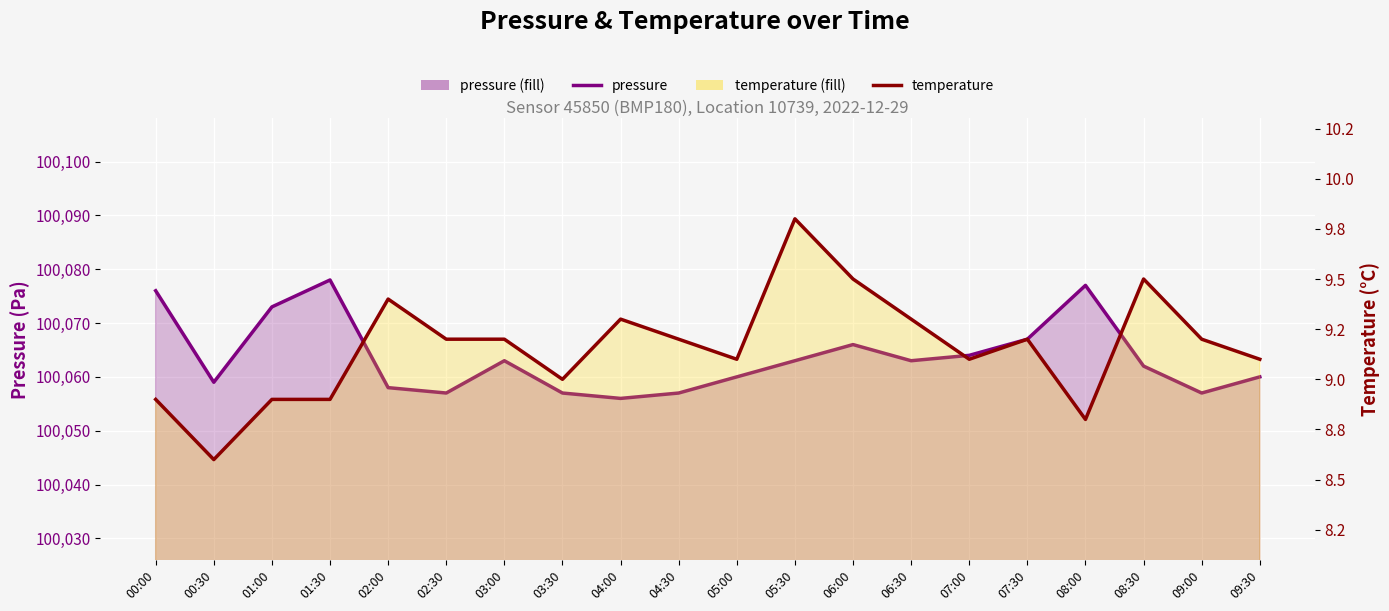

Between 05:00 and 09:00, which series saw the biggest shift?

pressure_line